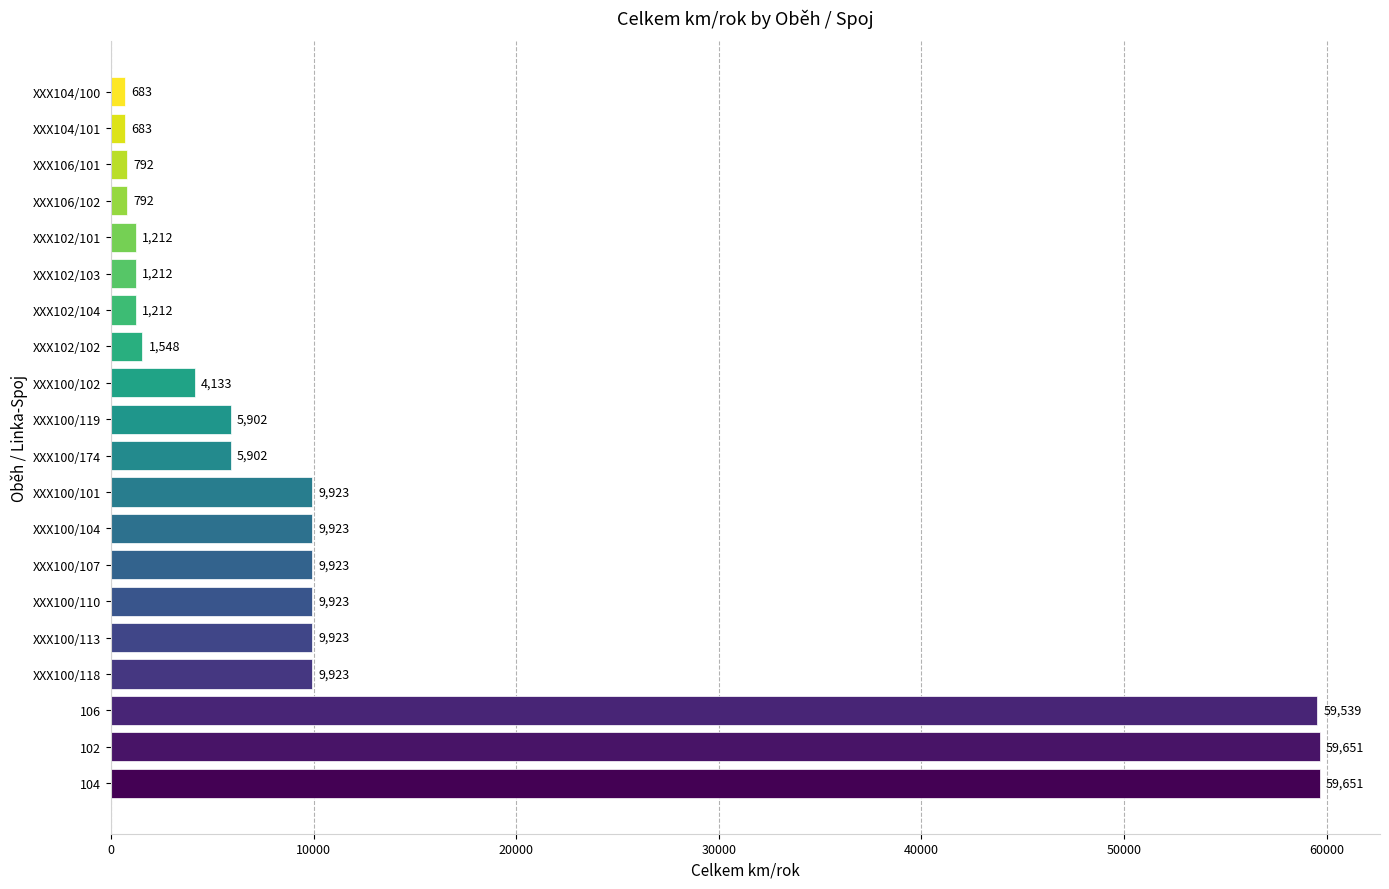

Approximately how many times larger is the value at XXX104/101 compared to XXX102/104?

0.6